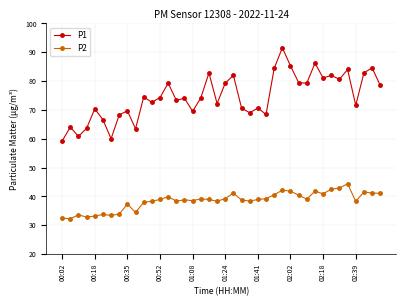

What is the greatest value displayed?

91.6